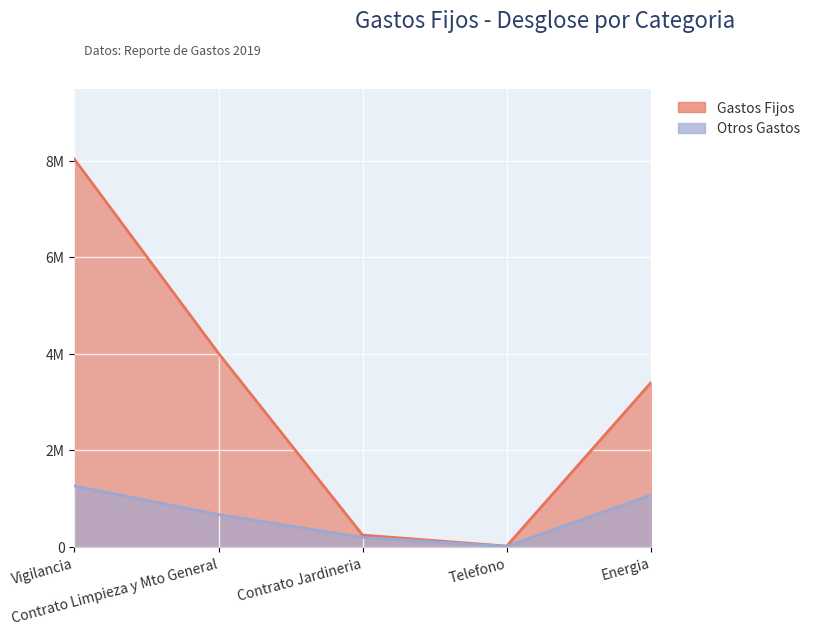

True or false: Otros Gastos and Gastos Fijos intersect in this chart.

False